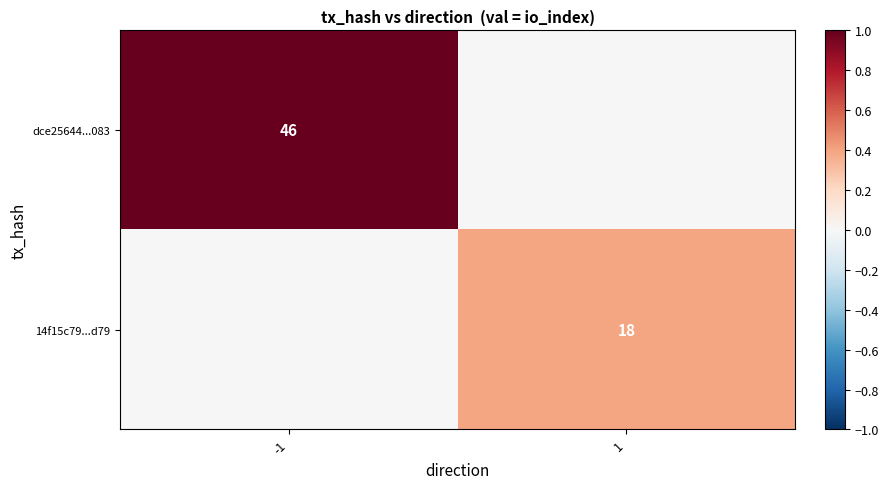

Is the value of 14f15c79...d79 at 1 greater than the value of dce25644...083 at -1?

No